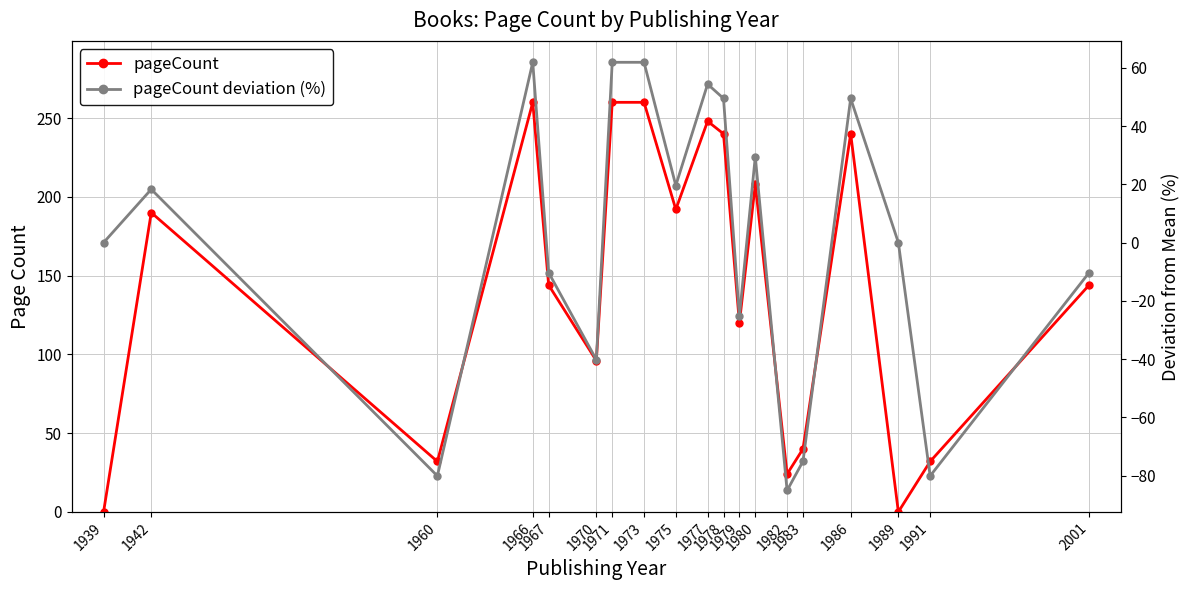

Is it true that pageCount equals 32.0 at 1960?

True